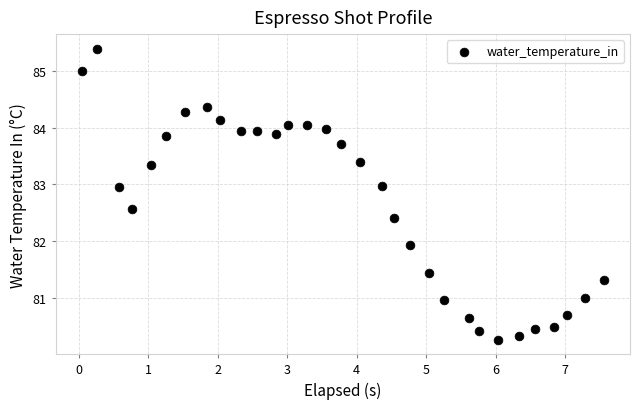

What is the range of X values (max minus min)?

7.5